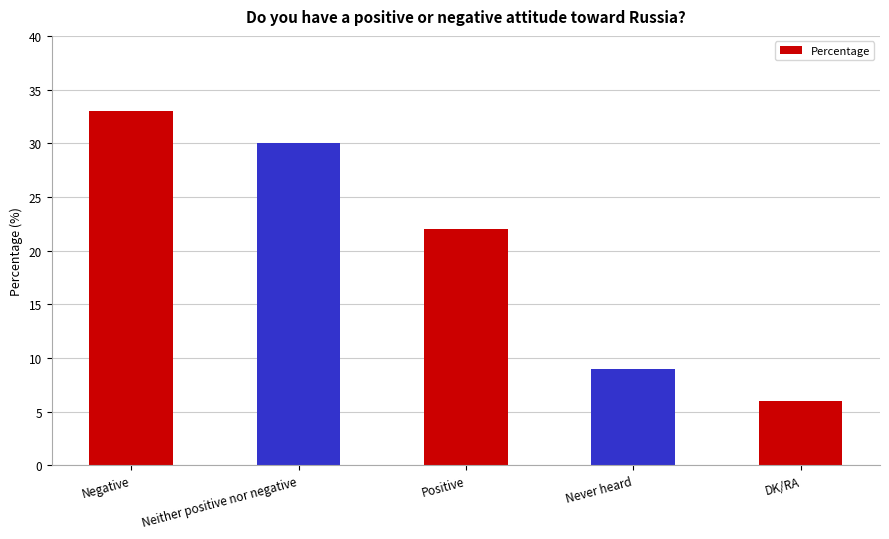

Is it true that the value at Never heard is 6?

False